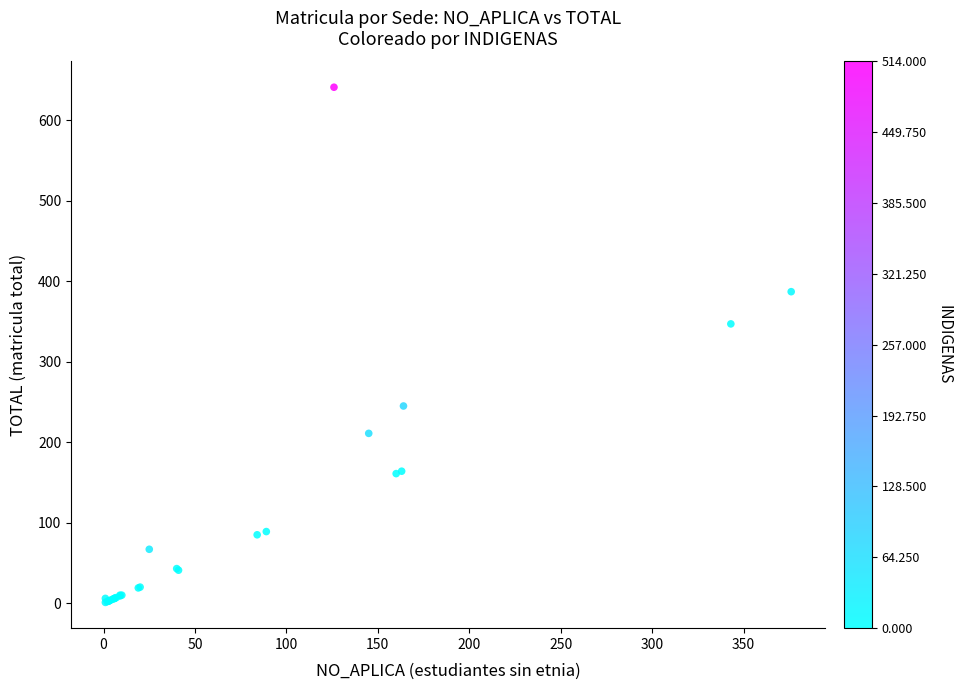

What Y value in the scatter plot is closest to 321?

347